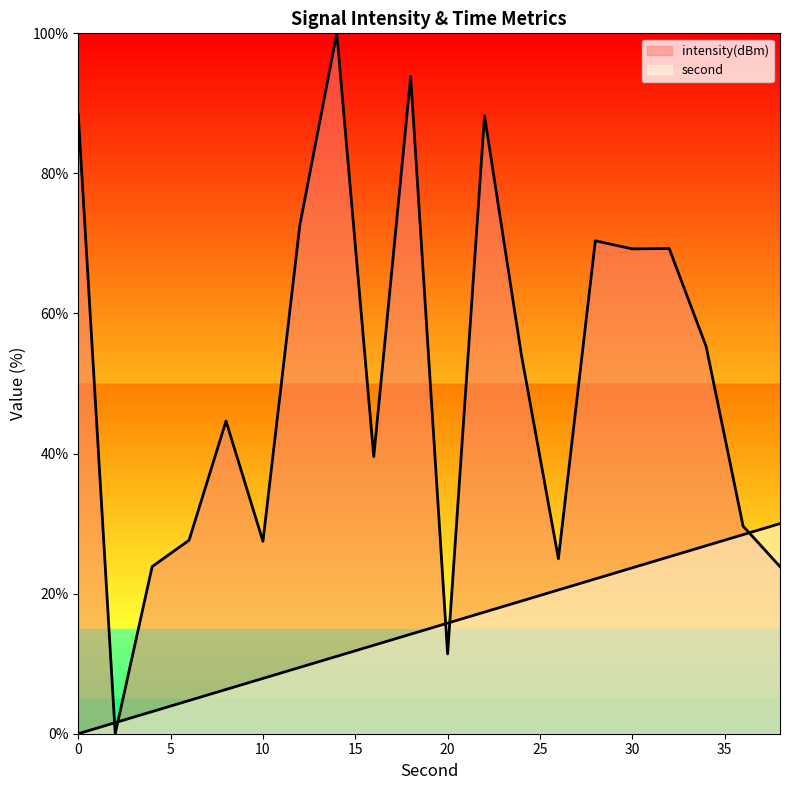

True or false: intensity has a value of 36.7 at 28.

False